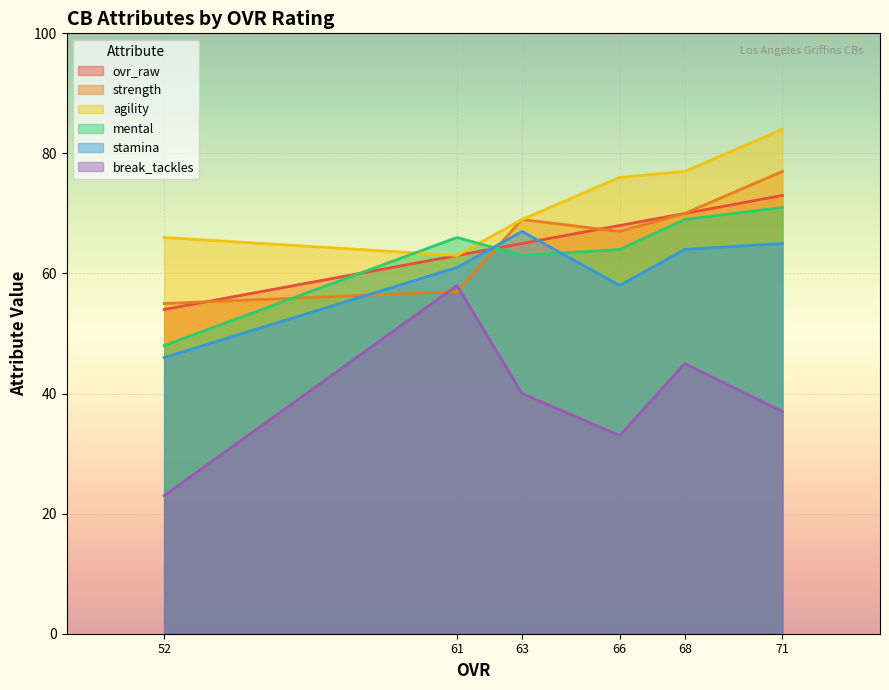

What are all the series names shown in the legend?

ovr_raw, strength, agility, mental, stamina, break_tackles